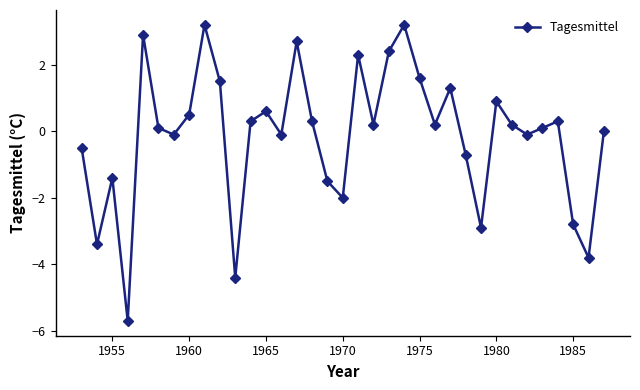

Reading left to right, extract all data points from this chart.

-0.5	-3.4	-1.4	-5.7	2.9	0.1	-0.1	0.5	3.2	1.5	-4.4	0.3	0.6	-0.1	2.7	0.3	-1.5	-2.0	2.3	0.2	2.4	3.2	1.6	0.2	1.3	-0.7	-2.9	0.9	0.2	-0.1	0.1	0.3	-2.8	-3.8	0.0